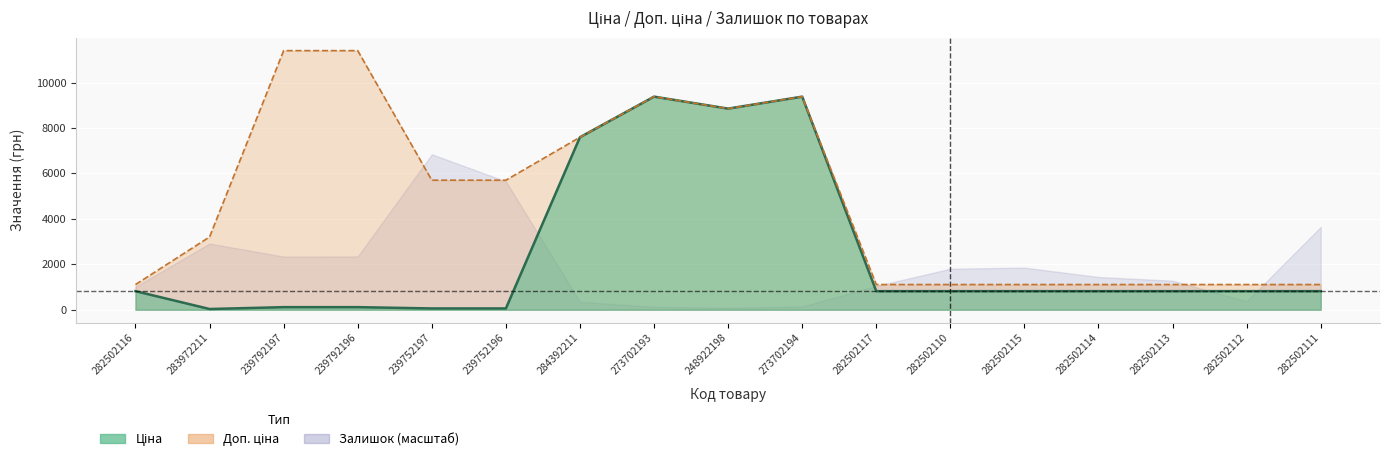

At which category does the chart reach its peak across all series?

239792197